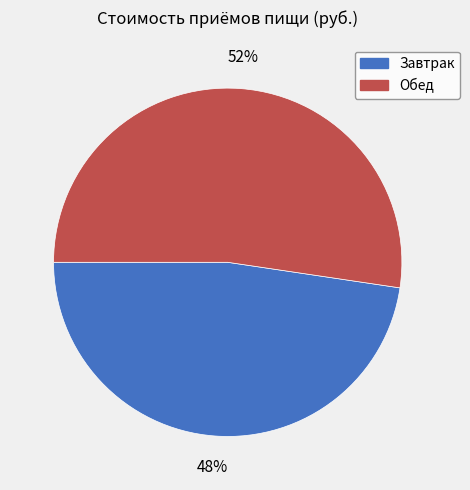

Does any single category account for the majority?

Yes